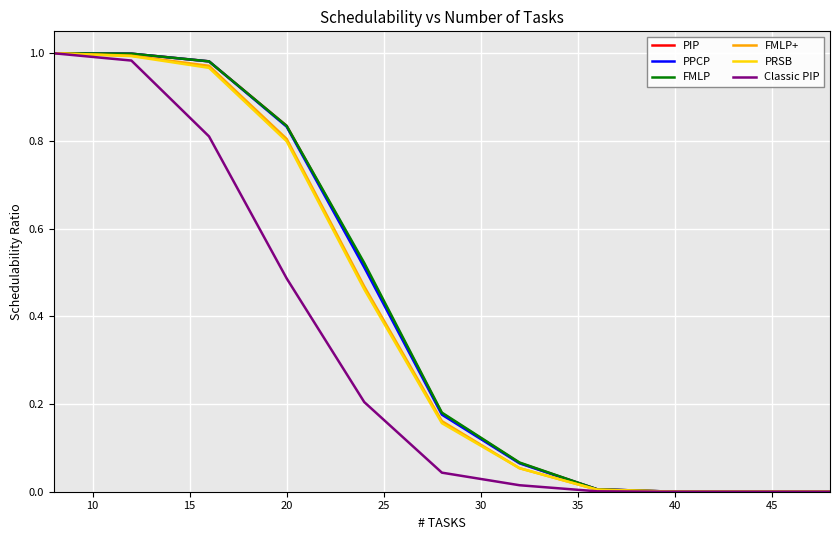

How many lines are shown in the chart?

6